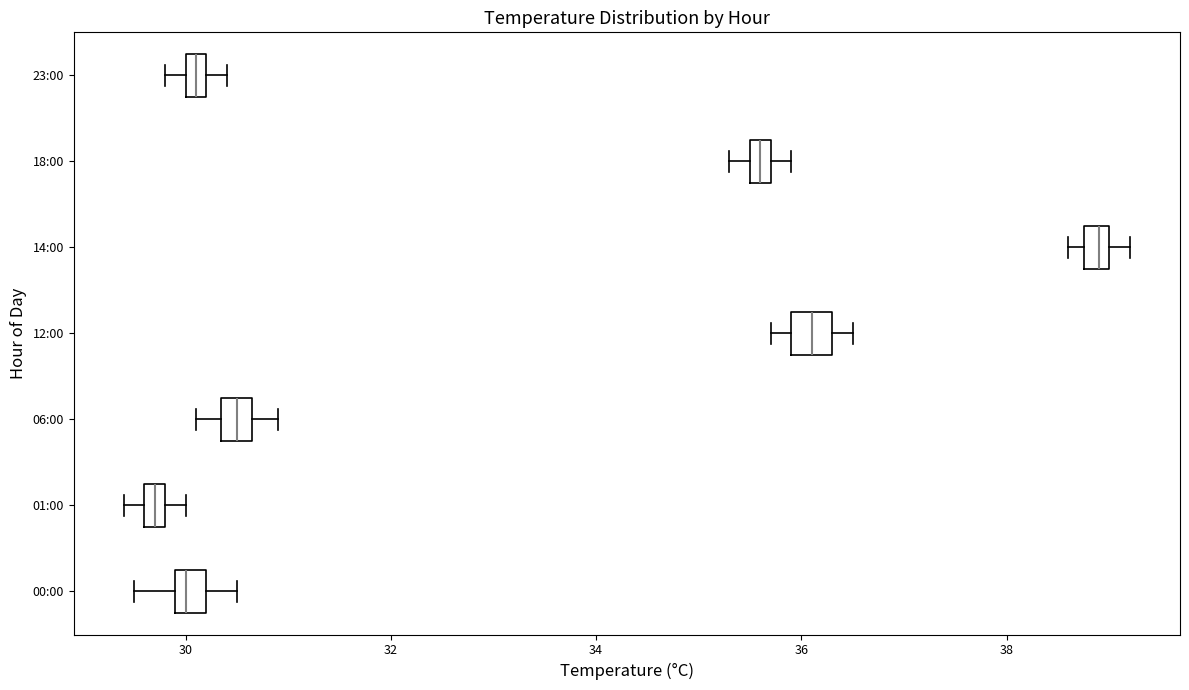

Which box has the furthest to the left median line?

01:00